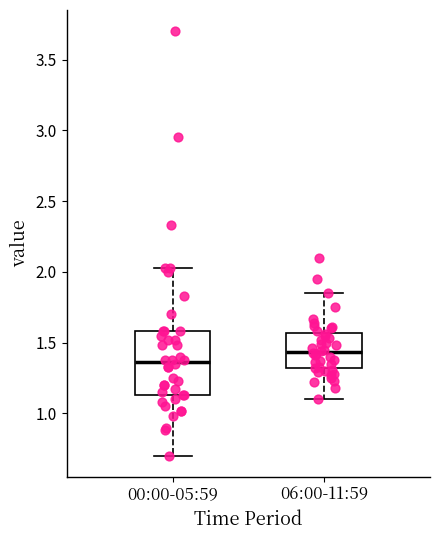

Which box has the highest median line?

06:00-11:59